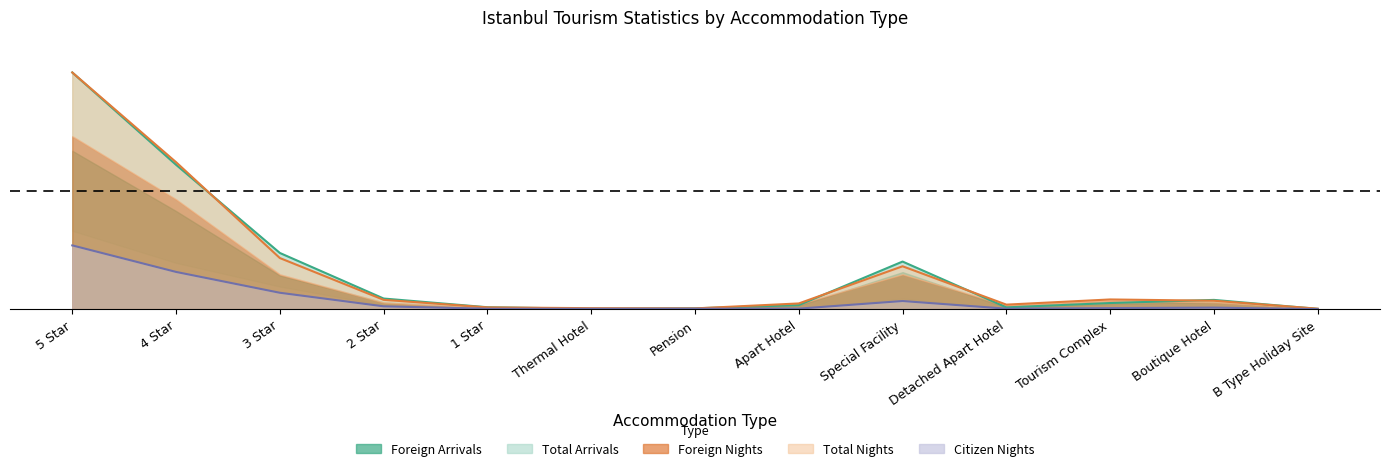

True or false: Total Arrivals has a value of 0.0 at Apart Hotel.

False